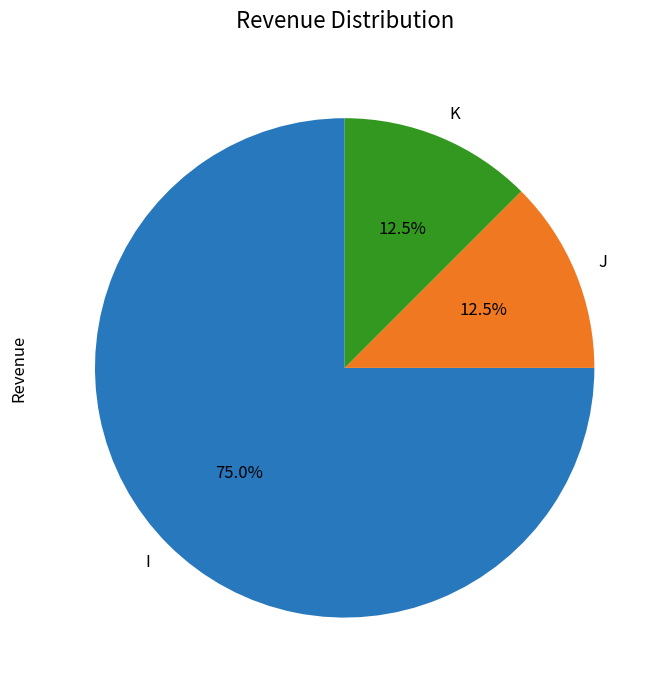

What portion of the pie excludes J?

87.5%